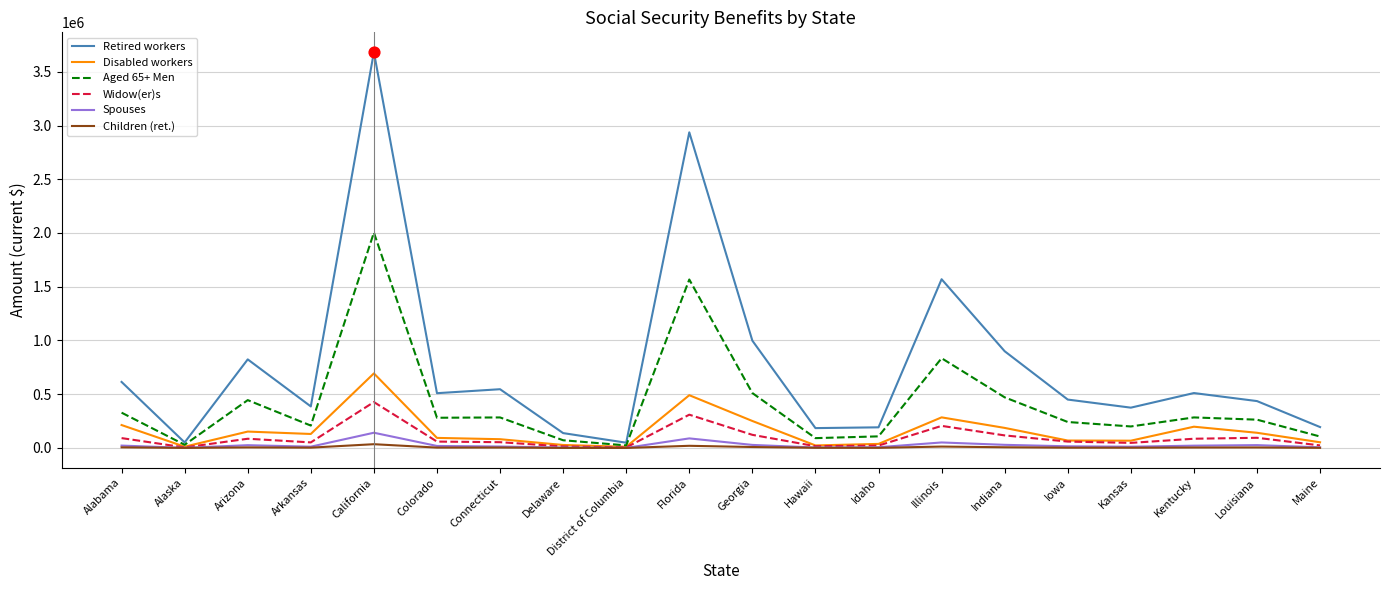

Which series has the largest total across all categories?

Retired workers